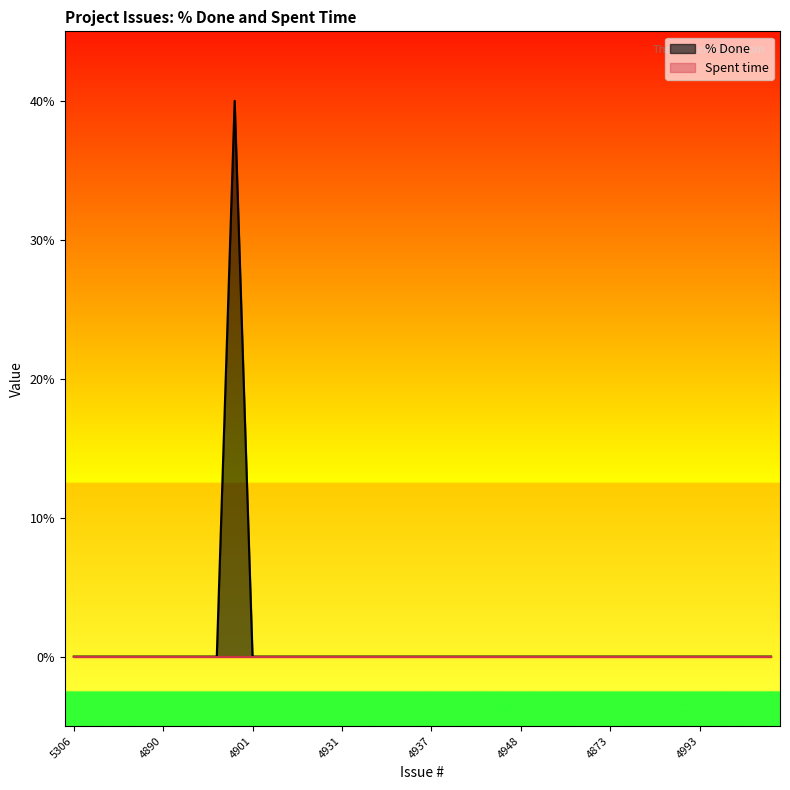

How many data points are above 0?

1